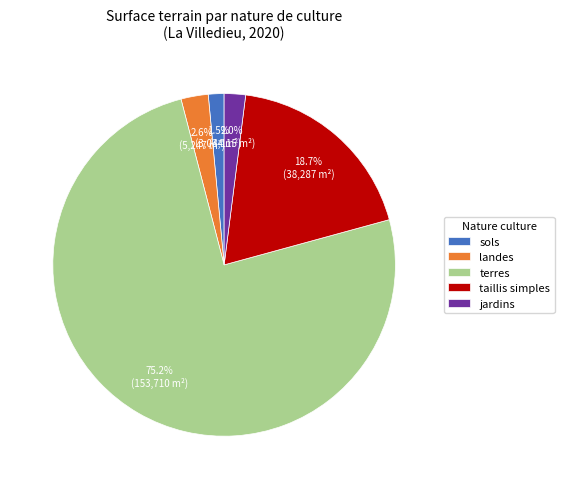

How many slices are in this pie chart?

5